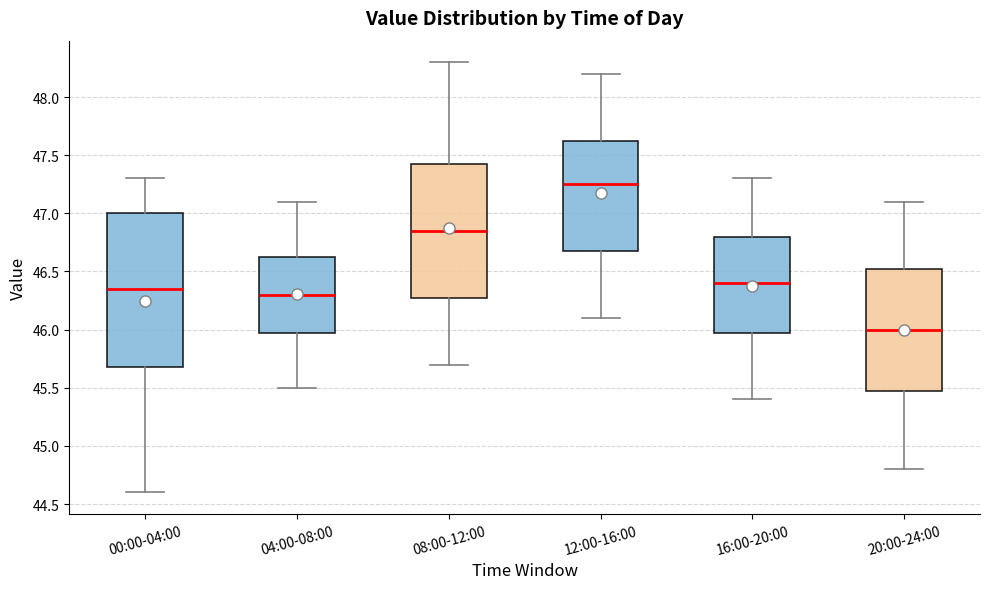

Which box's median line is the highest?

12:00-16:00